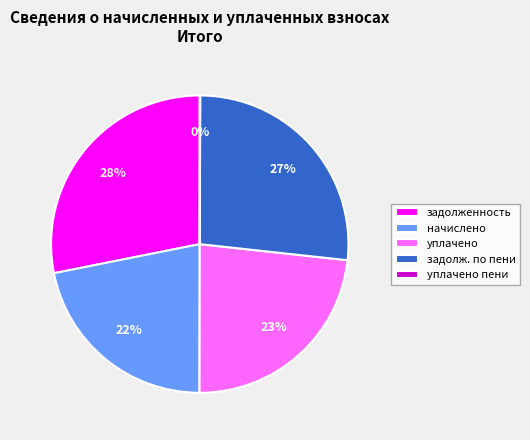

Between уплачено and задолж. по пени, which is larger?

задолж. по пени